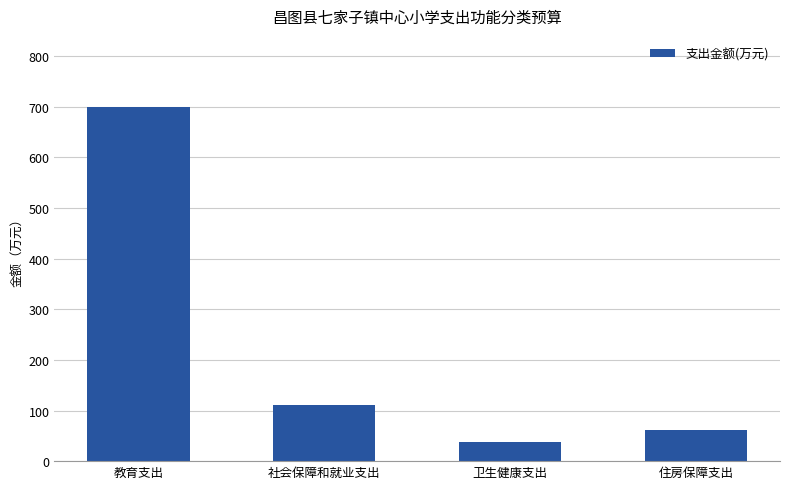

Rank the categories by value from lowest to highest.

卫生健康支出, 住房保障支出, 社会保障和就业支出, 教育支出